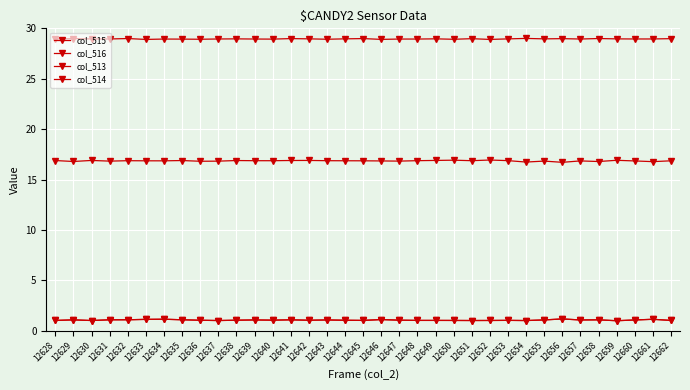

What is the difference between the second highest and second lowest values in the col_515 series?

0.2